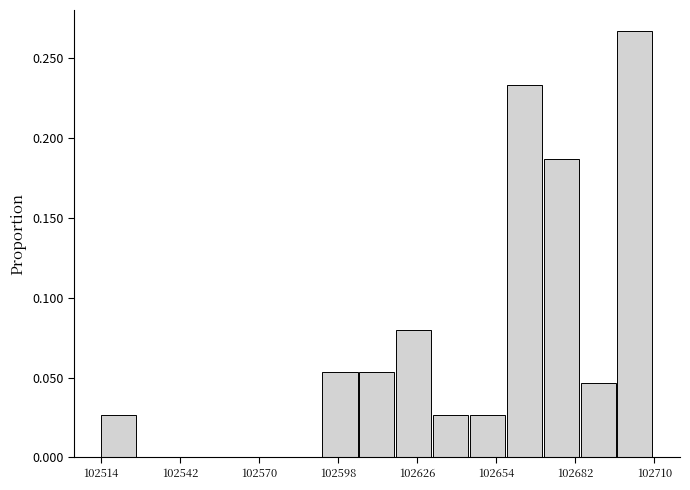

Around what value on the x-axis is the tallest bar? Give the approximate position of its centre, as read against the axis.

102705